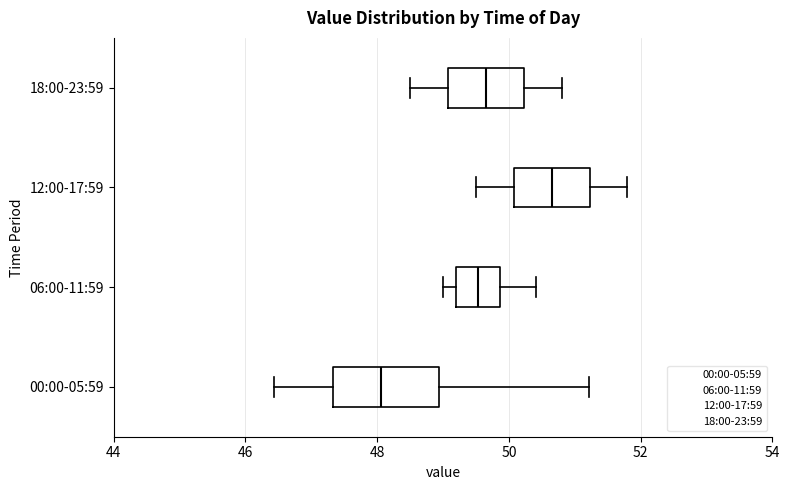

Where is the right edge of the box for 12:00-17:59 on the x-axis? The values are not printed on the chart, so give them approximately, as read against the axis.

51.2